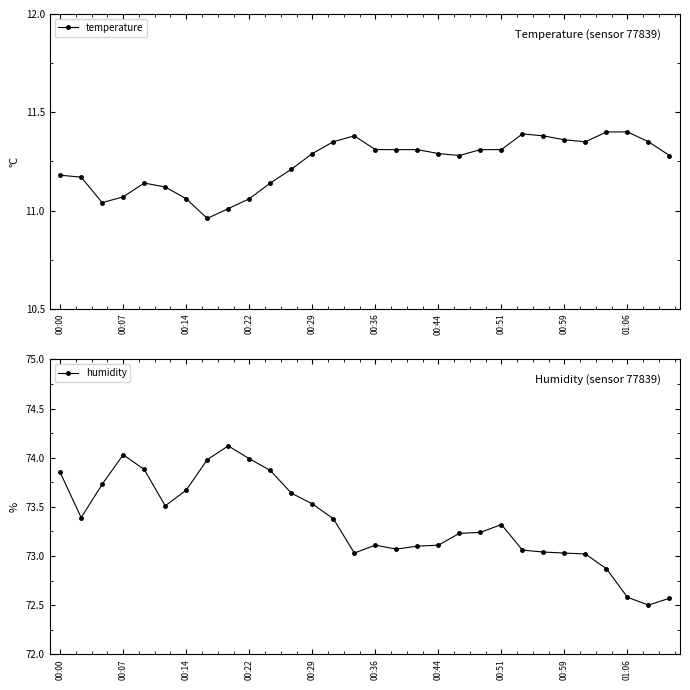

At which category does humidity reach its first local peak?

00:07